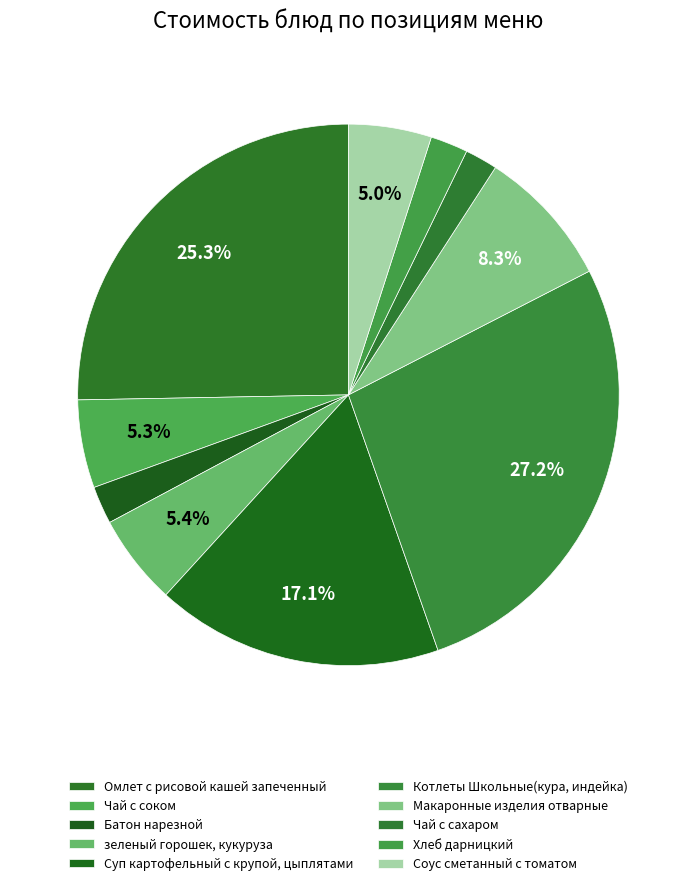

What is the largest slice in the pie chart?

Котлеты Школьные(кура, индейка)